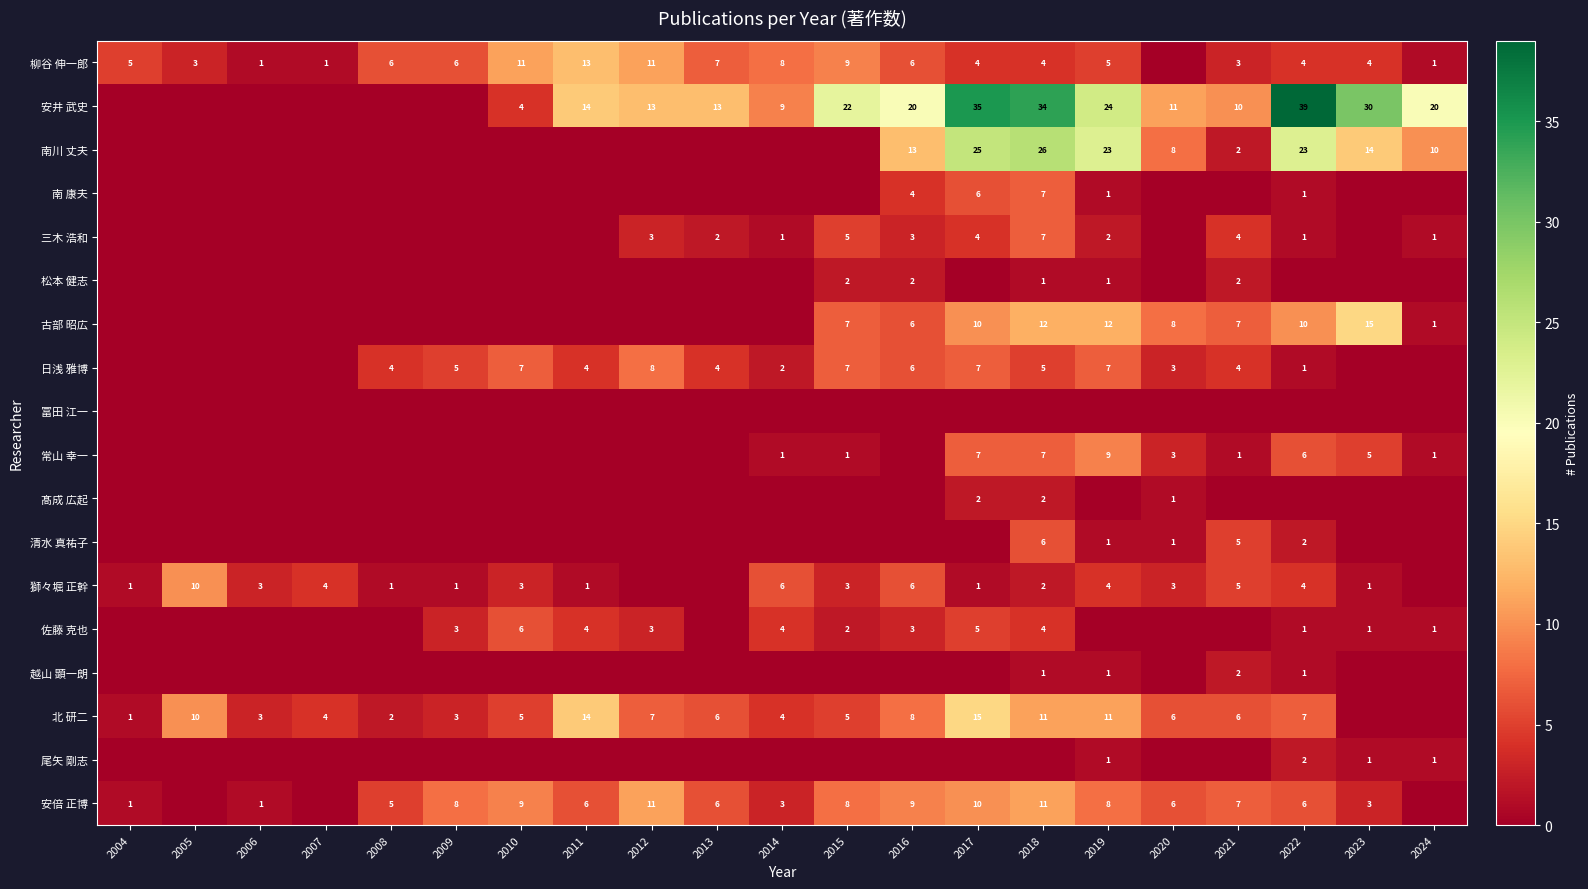

The value of 佐藤 克也 at 2018 is 4. True or false?

True